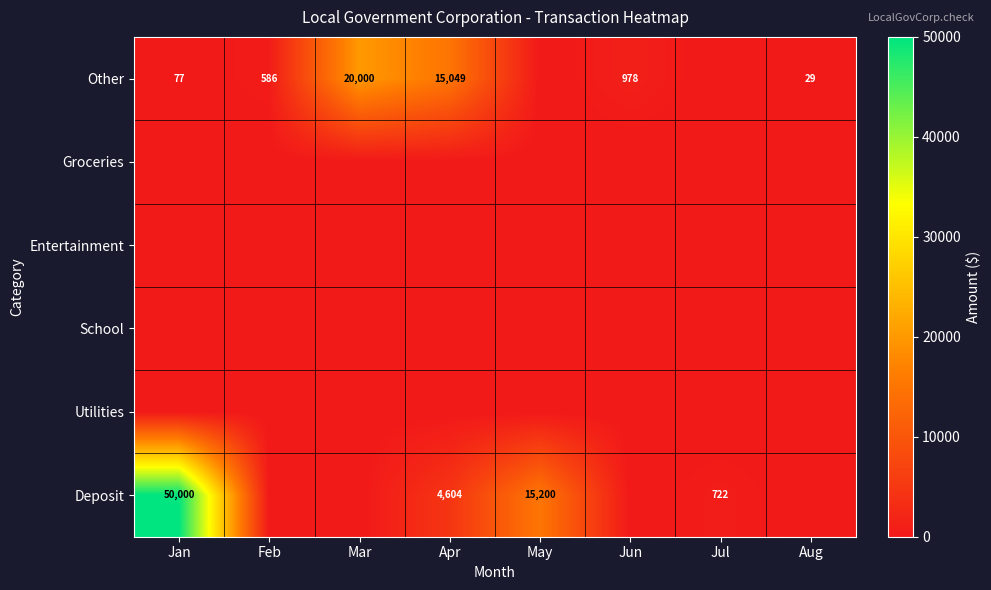

Is the value of School at May greater than the value of Other at Feb?

No